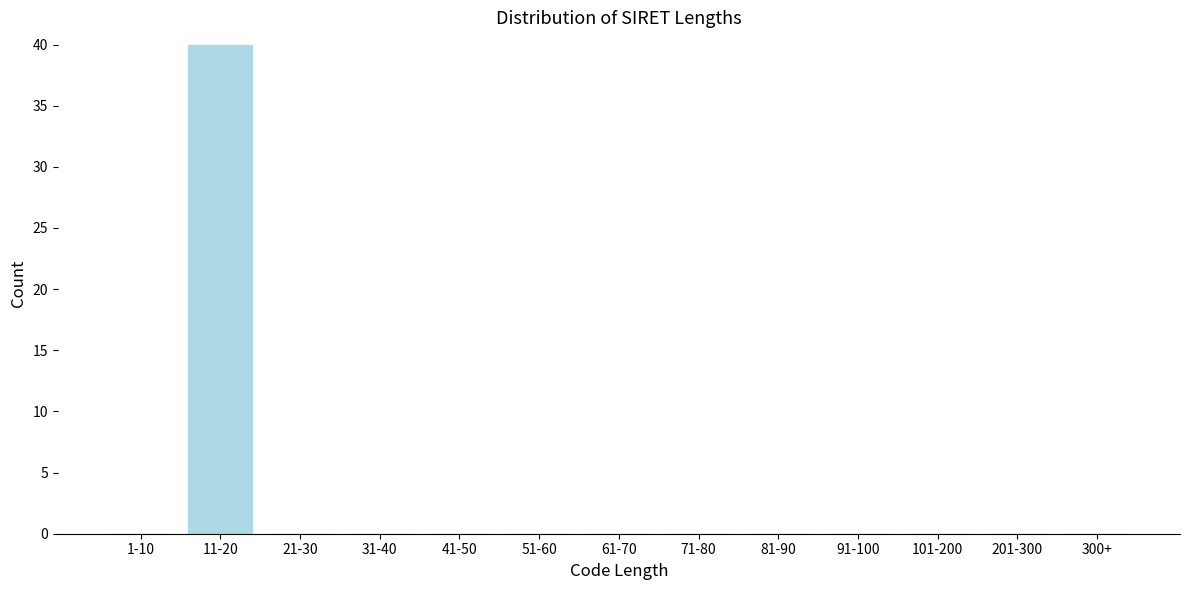

Reading left to right, list all the values displayed in this chart.

1-10=0	11-20=40	21-30=0	31-40=0	41-50=0	51-60=0	61-70=0	71-80=0	81-90=0	91-100=0	101-200=0	201-300=0	300+=0